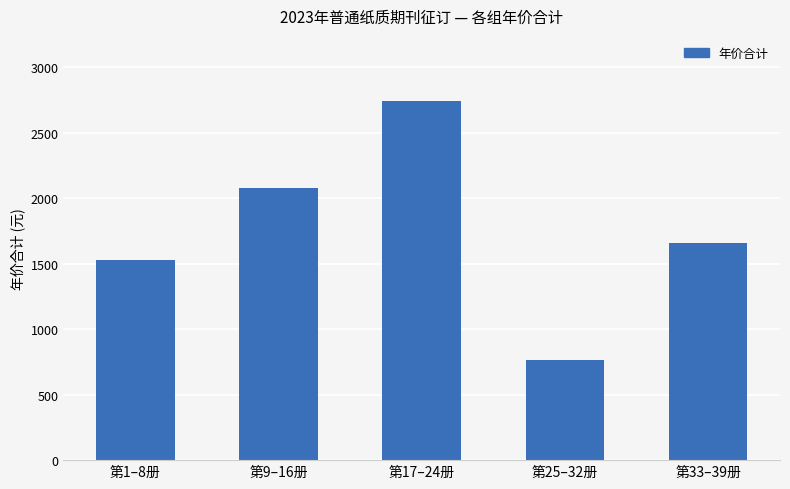

At which category does the chart reach its peak across all series?

第17–24册